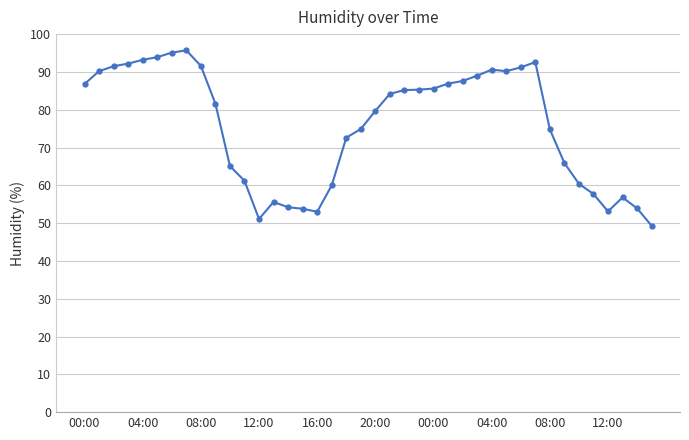

What is the difference between the second highest and minimum values?

45.8